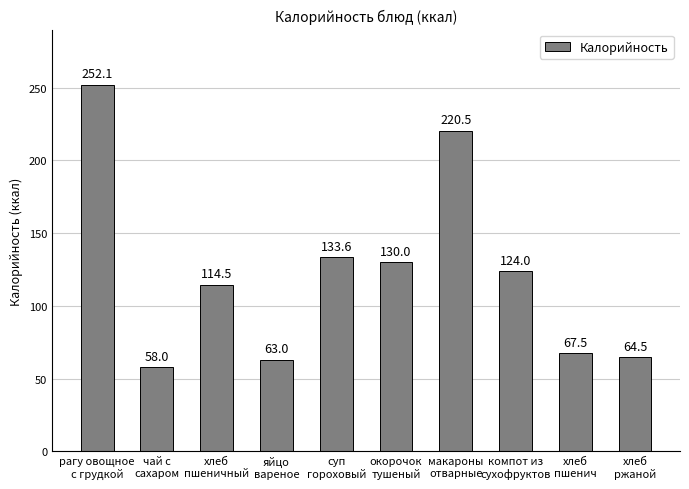

The value at яйцо
вареное is 63.0. True or false?

True